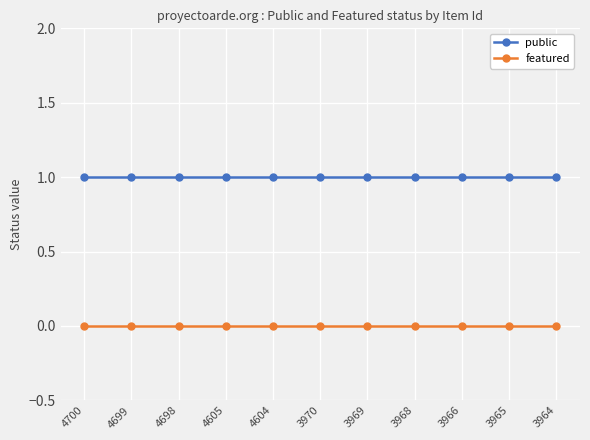

True or false: featured and public cross at least once.

False